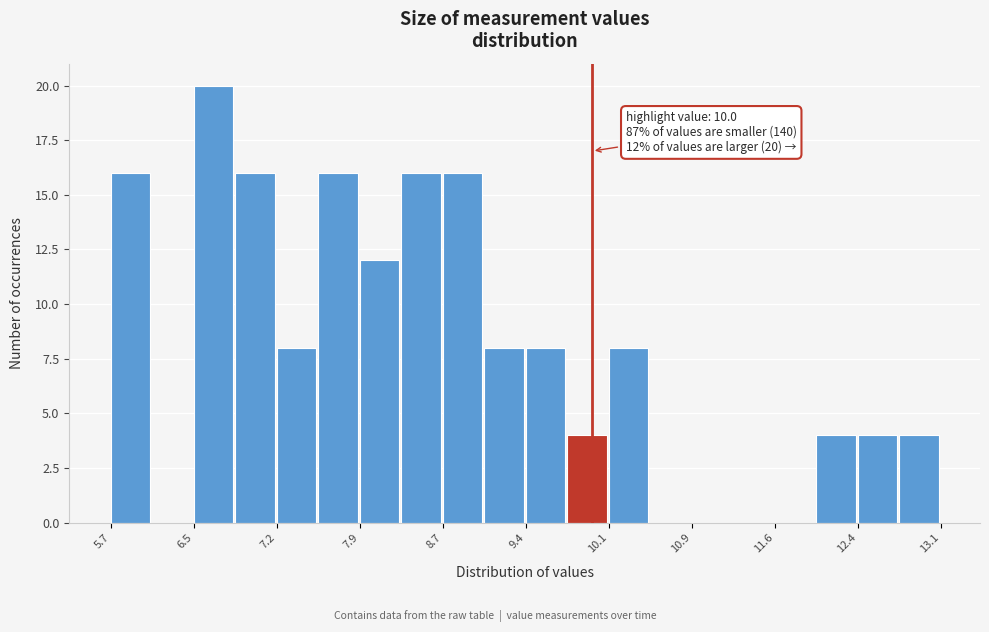

Read against the x-axis, roughly where is the centre of the tallest bar?

6.6